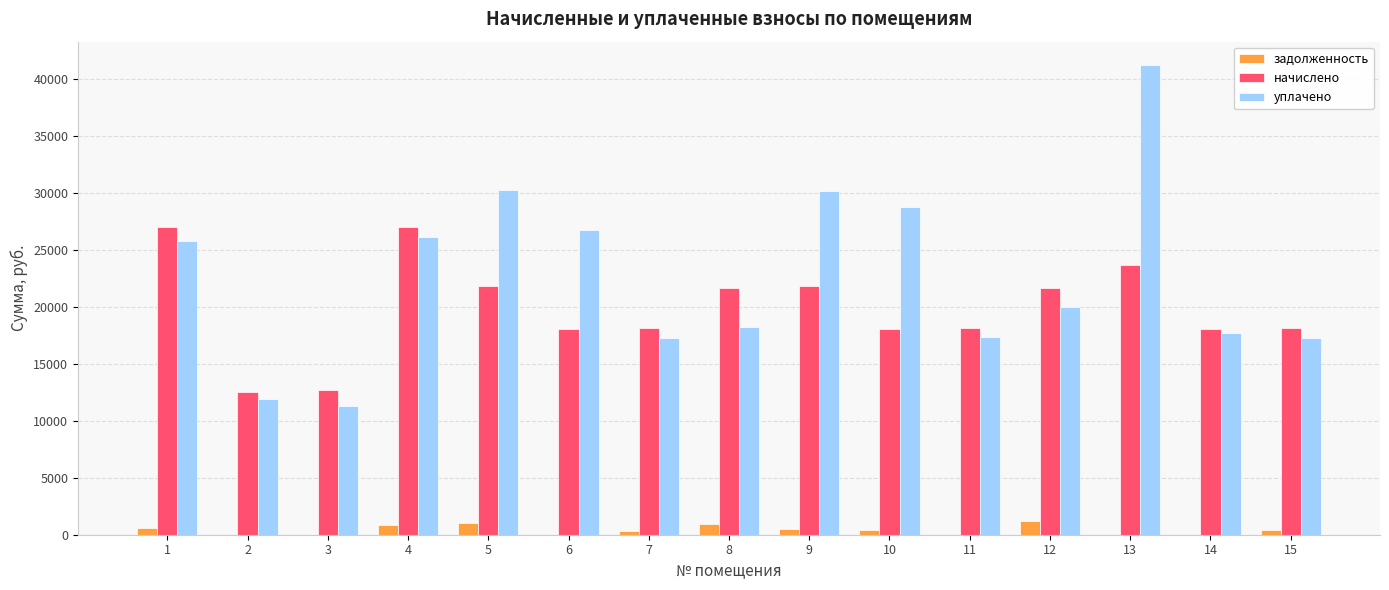

Which series changed the most between 6 and 15?

уплачено